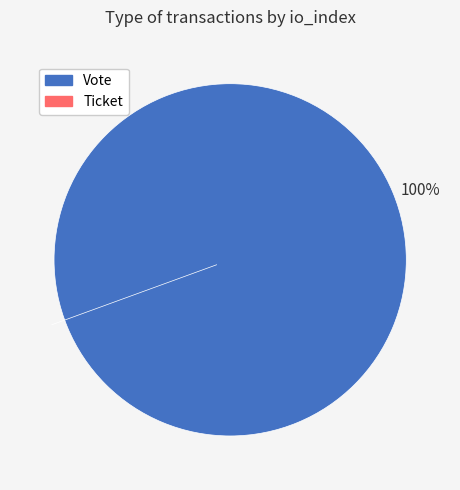

Combined, do Ticket and Vote account for over 50%?

Yes